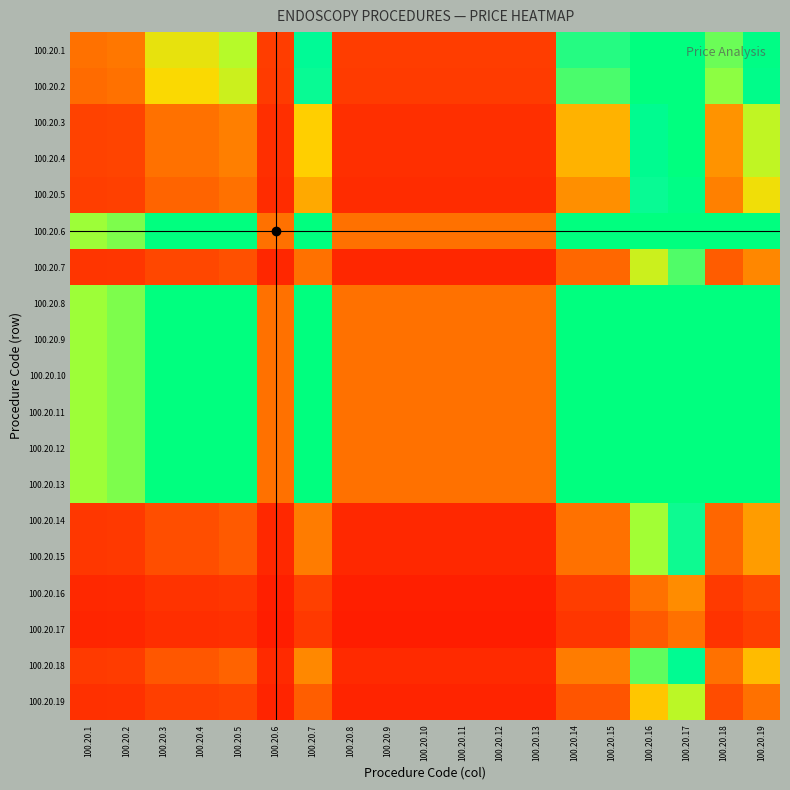

Reading left to right, list all the values displayed in this chart.

100.20.1: 100.20.1=1.0	100.20.2=1.0	100.20.3=1.5	100.20.4=1.5	100.20.5=1.6	100.20.6=0.6	100.20.7=2.1	100.20.8=0.6	100.20.9=0.6	100.20.10=0.6	100.20.11=0.6	100.20.12=0.6	100.20.13=0.6	100.20.14=1.9	100.20.15=1.9	100.20.16=3.3	100.20.17=3.9	100.20.18=1.8	100.20.19=2.4
100.20.2: 100.20.1=1.0	100.20.2=1.0	100.20.3=1.4	100.20.4=1.4	100.20.5=1.6	100.20.6=0.6	100.20.7=2.0	100.20.8=0.6	100.20.9=0.6	100.20.10=0.6	100.20.11=0.6	100.20.12=0.6	100.20.13=0.6	100.20.14=1.9	100.20.15=1.9	100.20.16=3.1	100.20.17=3.7	100.20.18=1.7	100.20.19=2.3
100.20.3: 100.20.1=0.7	100.20.2=0.7	100.20.3=1.0	100.20.4=1.0	100.20.5=1.1	100.20.6=0.4	100.20.7=1.4	100.20.8=0.4	100.20.9=0.4	100.20.10=0.4	100.20.11=0.4	100.20.12=0.4	100.20.13=0.4	100.20.14=1.3	100.20.15=1.3	100.20.16=2.2	100.20.17=2.6	100.20.18=1.2	100.20.19=1.6
100.20.4: 100.20.1=0.7	100.20.2=0.7	100.20.3=1.0	100.20.4=1.0	100.20.5=1.1	100.20.6=0.4	100.20.7=1.4	100.20.8=0.4	100.20.9=0.4	100.20.10=0.4	100.20.11=0.4	100.20.12=0.4	100.20.13=0.4	100.20.14=1.3	100.20.15=1.3	100.20.16=2.2	100.20.17=2.6	100.20.18=1.2	100.20.19=1.6
100.20.5: 100.20.1=0.6	100.20.2=0.6	100.20.3=0.9	100.20.4=0.9	100.20.5=1.0	100.20.6=0.4	100.20.7=1.3	100.20.8=0.4	100.20.9=0.4	100.20.10=0.4	100.20.11=0.4	100.20.12=0.4	100.20.13=0.4	100.20.14=1.2	100.20.15=1.2	100.20.16=2.0	100.20.17=2.4	100.20.18=1.1	100.20.19=1.5
100.20.6: 100.20.1=1.7	100.20.2=1.8	100.20.3=2.5	100.20.4=2.5	100.20.5=2.8	100.20.6=1.0	100.20.7=3.5	100.20.8=1.0	100.20.9=1.0	100.20.10=1.0	100.20.11=1.0	100.20.12=1.0	100.20.13=1.0	100.20.14=3.3	100.20.15=3.3	100.20.16=5.5	100.20.17=6.5	100.20.18=3.0	100.20.19=4.0
100.20.7: 100.20.1=0.5	100.20.2=0.5	100.20.3=0.7	100.20.4=0.7	100.20.5=0.8	100.20.6=0.3	100.20.7=1.0	100.20.8=0.3	100.20.9=0.3	100.20.10=0.3	100.20.11=0.3	100.20.12=0.3	100.20.13=0.3	100.20.14=0.9	100.20.15=0.9	100.20.16=1.6	100.20.17=1.9	100.20.18=0.9	100.20.19=1.1
100.20.8: 100.20.1=1.7	100.20.2=1.8	100.20.3=2.5	100.20.4=2.5	100.20.5=2.8	100.20.6=1.0	100.20.7=3.5	100.20.8=1.0	100.20.9=1.0	100.20.10=1.0	100.20.11=1.0	100.20.12=1.0	100.20.13=1.0	100.20.14=3.3	100.20.15=3.3	100.20.16=5.5	100.20.17=6.5	100.20.18=3.0	100.20.19=4.0
100.20.9: 100.20.1=1.7	100.20.2=1.8	100.20.3=2.5	100.20.4=2.5	100.20.5=2.8	100.20.6=1.0	100.20.7=3.5	100.20.8=1.0	100.20.9=1.0	100.20.10=1.0	100.20.11=1.0	100.20.12=1.0	100.20.13=1.0	100.20.14=3.3	100.20.15=3.3	100.20.16=5.5	100.20.17=6.5	100.20.18=3.0	100.20.19=4.0
100.20.10: 100.20.1=1.7	100.20.2=1.8	100.20.3=2.5	100.20.4=2.5	100.20.5=2.8	100.20.6=1.0	100.20.7=3.5	100.20.8=1.0	100.20.9=1.0	100.20.10=1.0	100.20.11=1.0	100.20.12=1.0	100.20.13=1.0	100.20.14=3.3	100.20.15=3.3	100.20.16=5.5	100.20.17=6.5	100.20.18=3.0	100.20.19=4.0
100.20.11: 100.20.1=1.7	100.20.2=1.8	100.20.3=2.5	100.20.4=2.5	100.20.5=2.8	100.20.6=1.0	100.20.7=3.5	100.20.8=1.0	100.20.9=1.0	100.20.10=1.0	100.20.11=1.0	100.20.12=1.0	100.20.13=1.0	100.20.14=3.3	100.20.15=3.3	100.20.16=5.5	100.20.17=6.5	100.20.18=3.0	100.20.19=4.0
100.20.12: 100.20.1=1.7	100.20.2=1.8	100.20.3=2.5	100.20.4=2.5	100.20.5=2.8	100.20.6=1.0	100.20.7=3.5	100.20.8=1.0	100.20.9=1.0	100.20.10=1.0	100.20.11=1.0	100.20.12=1.0	100.20.13=1.0	100.20.14=3.3	100.20.15=3.3	100.20.16=5.5	100.20.17=6.5	100.20.18=3.0	100.20.19=4.0
100.20.13: 100.20.1=1.7	100.20.2=1.8	100.20.3=2.5	100.20.4=2.5	100.20.5=2.8	100.20.6=1.0	100.20.7=3.5	100.20.8=1.0	100.20.9=1.0	100.20.10=1.0	100.20.11=1.0	100.20.12=1.0	100.20.13=1.0	100.20.14=3.3	100.20.15=3.3	100.20.16=5.5	100.20.17=6.5	100.20.18=3.0	100.20.19=4.0
100.20.14: 100.20.1=0.5	100.20.2=0.5	100.20.3=0.8	100.20.4=0.8	100.20.5=0.8	100.20.6=0.3	100.20.7=1.1	100.20.8=0.3	100.20.9=0.3	100.20.10=0.3	100.20.11=0.3	100.20.12=0.3	100.20.13=0.3	100.20.14=1.0	100.20.15=1.0	100.20.16=1.7	100.20.17=2.0	100.20.18=0.9	100.20.19=1.2
100.20.15: 100.20.1=0.5	100.20.2=0.5	100.20.3=0.8	100.20.4=0.8	100.20.5=0.8	100.20.6=0.3	100.20.7=1.1	100.20.8=0.3	100.20.9=0.3	100.20.10=0.3	100.20.11=0.3	100.20.12=0.3	100.20.13=0.3	100.20.14=1.0	100.20.15=1.0	100.20.16=1.7	100.20.17=2.0	100.20.18=0.9	100.20.19=1.2
100.20.16: 100.20.1=0.3	100.20.2=0.3	100.20.3=0.5	100.20.4=0.5	100.20.5=0.5	100.20.6=0.2	100.20.7=0.6	100.20.8=0.2	100.20.9=0.2	100.20.10=0.2	100.20.11=0.2	100.20.12=0.2	100.20.13=0.2	100.20.14=0.6	100.20.15=0.6	100.20.16=1.0	100.20.17=1.2	100.20.18=0.6	100.20.19=0.7
100.20.17: 100.20.1=0.3	100.20.2=0.3	100.20.3=0.4	100.20.4=0.4	100.20.5=0.4	100.20.6=0.2	100.20.7=0.5	100.20.8=0.2	100.20.9=0.2	100.20.10=0.2	100.20.11=0.2	100.20.12=0.2	100.20.13=0.2	100.20.14=0.5	100.20.15=0.5	100.20.16=0.8	100.20.17=1.0	100.20.18=0.5	100.20.19=0.6
100.20.18: 100.20.1=0.6	100.20.2=0.6	100.20.3=0.8	100.20.4=0.8	100.20.5=0.9	100.20.6=0.3	100.20.7=1.2	100.20.8=0.3	100.20.9=0.3	100.20.10=0.3	100.20.11=0.3	100.20.12=0.3	100.20.13=0.3	100.20.14=1.1	100.20.15=1.1	100.20.16=1.8	100.20.17=2.1	100.20.18=1.0	100.20.19=1.3
100.20.19: 100.20.1=0.4	100.20.2=0.4	100.20.3=0.6	100.20.4=0.6	100.20.5=0.7	100.20.6=0.2	100.20.7=0.9	100.20.8=0.2	100.20.9=0.2	100.20.10=0.2	100.20.11=0.2	100.20.12=0.2	100.20.13=0.2	100.20.14=0.8	100.20.15=0.8	100.20.16=1.4	100.20.17=1.6	100.20.18=0.8	100.20.19=1.0